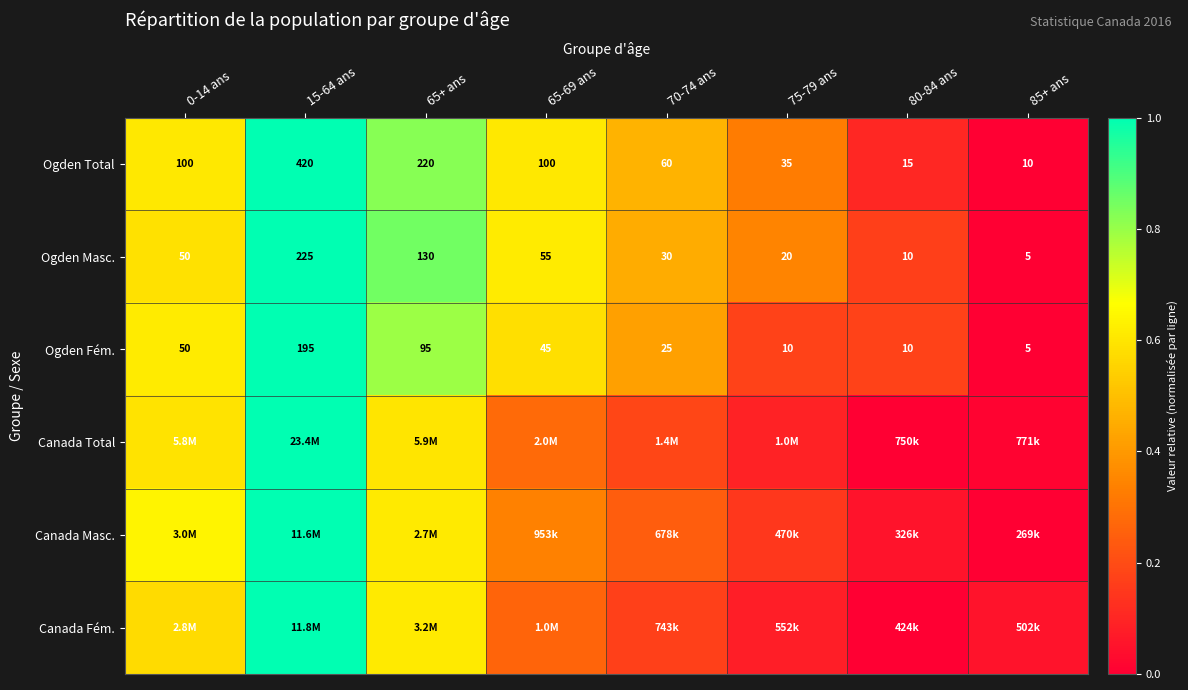

What is the difference between the Ogden Masc. values at 15-64 ans and 75-79 ans?

0.7